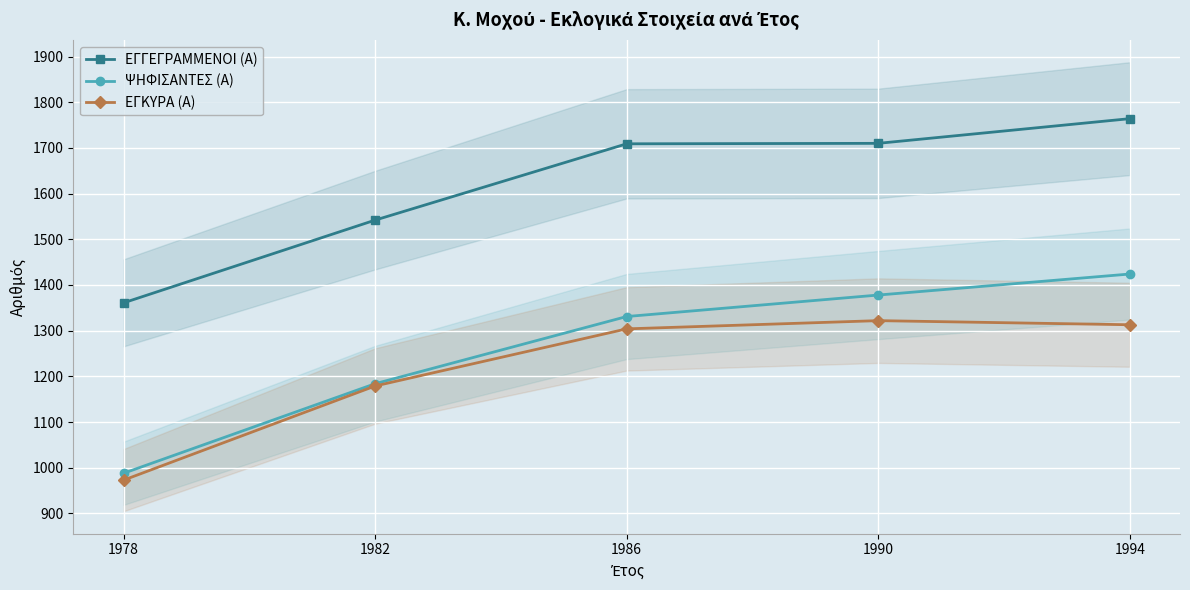

Which series has the largest range (max minus min)?

ΨΗΦΙΣΑΝΤΕΣ (Α)